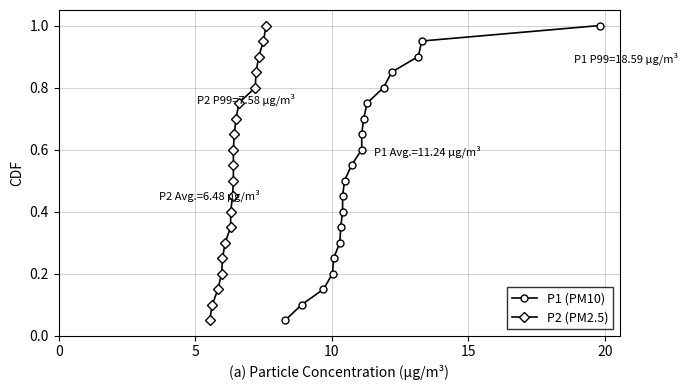

Is it true that P2 (PM2.5) equals 0.3 at 14?

False